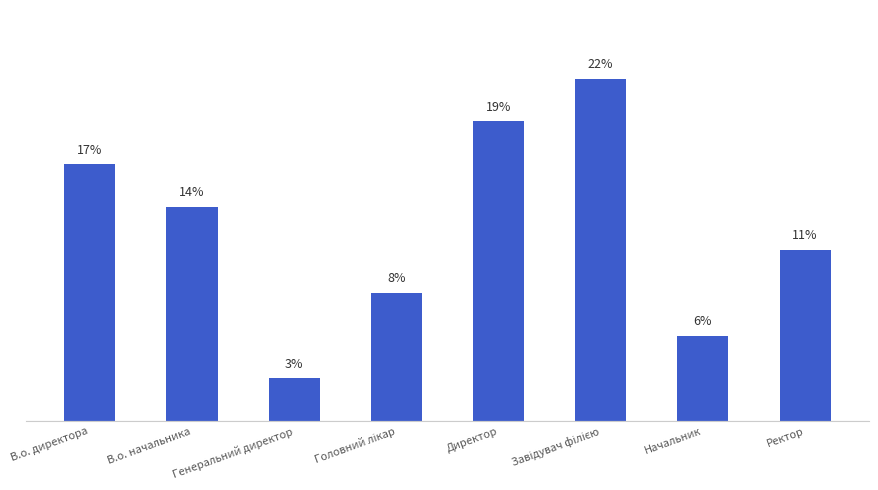

The value at Начальник is 2.0. True or false?

False